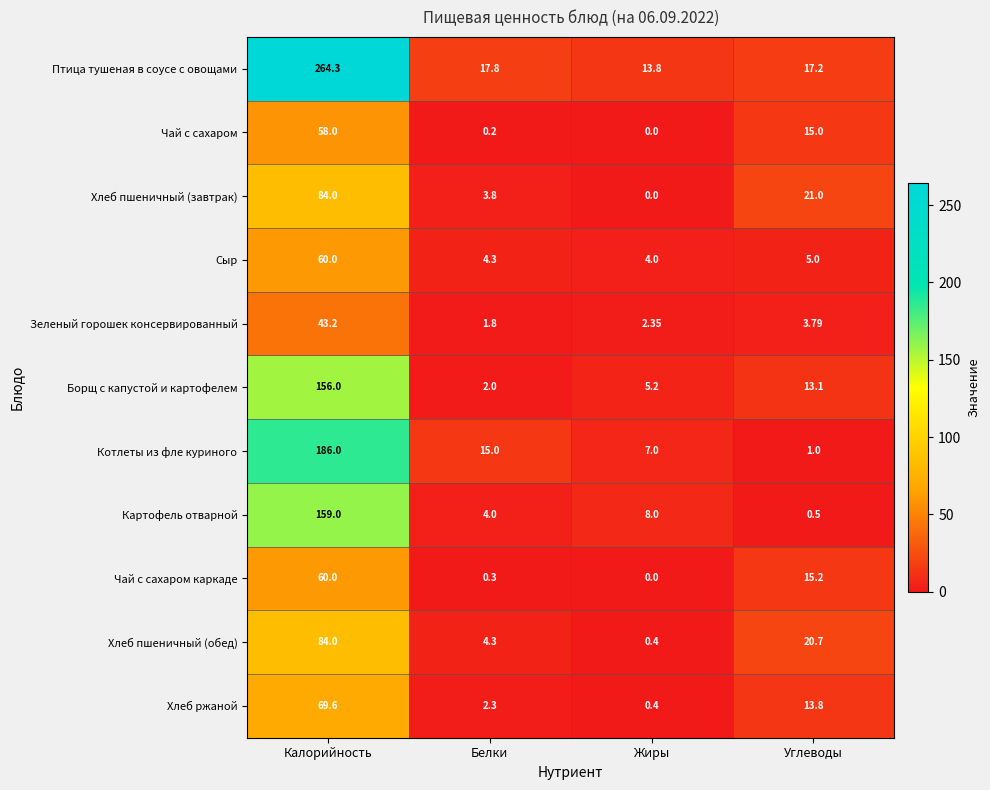

Rank the series at Углеводы from lowest to highest value.

Картофель отварной, Котлеты из фле куриного, Зеленый горошек консервированный, Сыр, Борщ с капустой и картофелем, Хлеб ржаной, Чай с сахаром, Чай с сахаром каркаде, Птица тушеная в соусе с овощами, Хлеб пшеничный (обед), Хлеб пшеничный (завтрак)